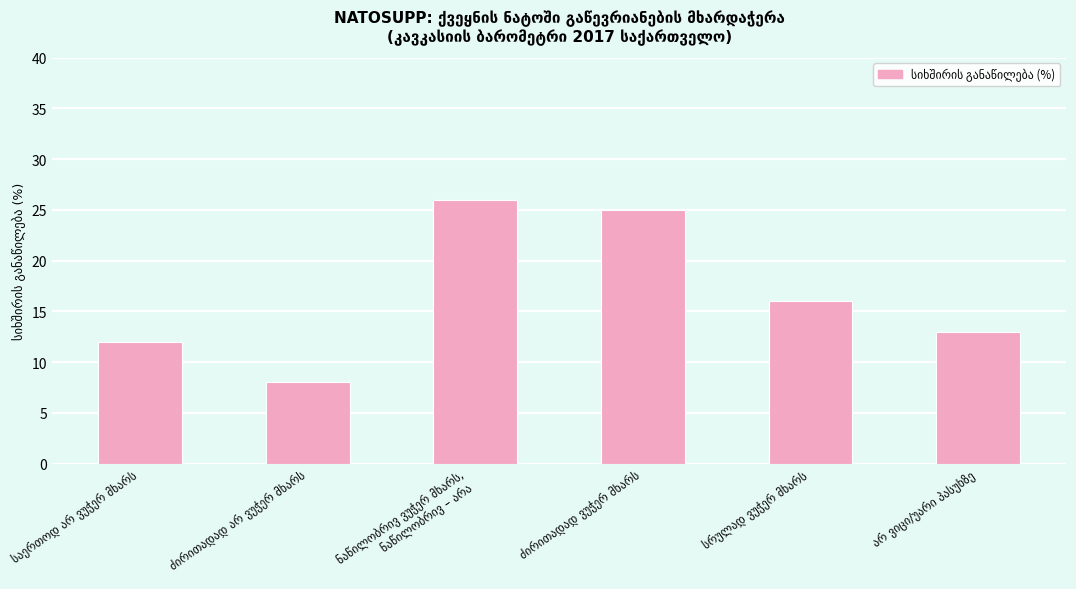

What is the sum of all values?

100